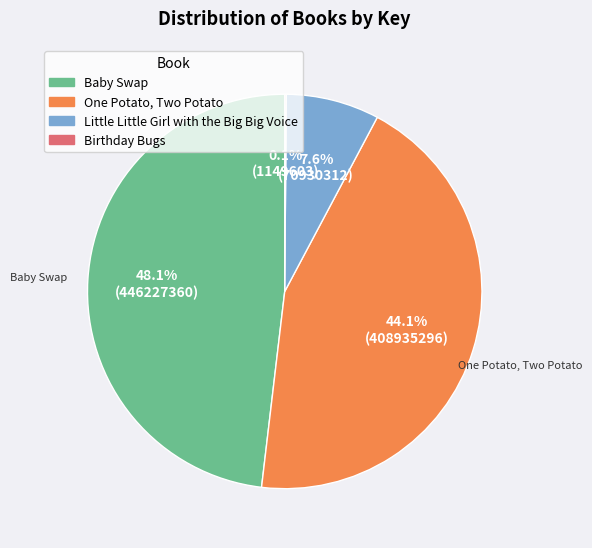

What percentage is the Little Little Girl with the Big Big Voice slice, to the nearest percent?

8%